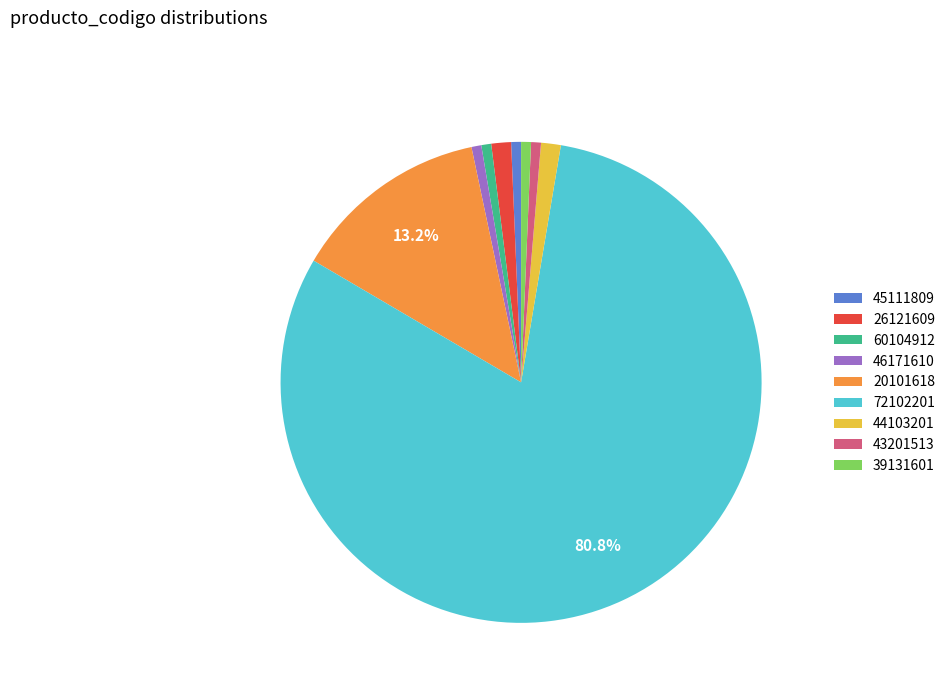

Is 20101618 the majority of the pie?

No